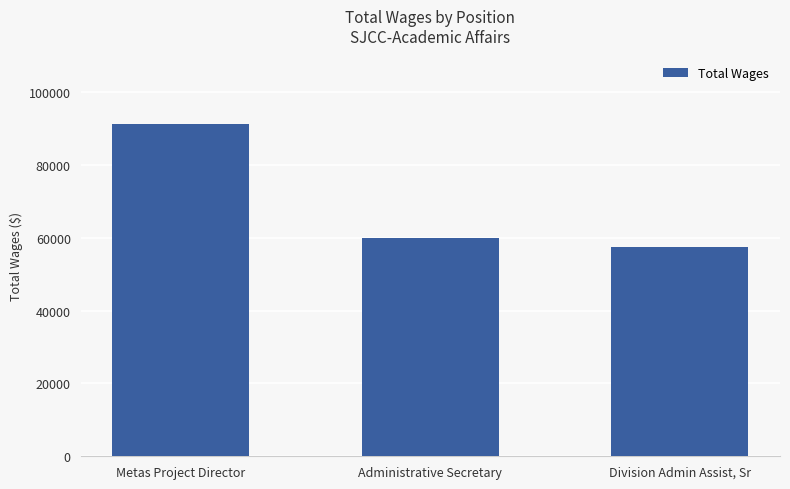

How many bars are there in total?

3